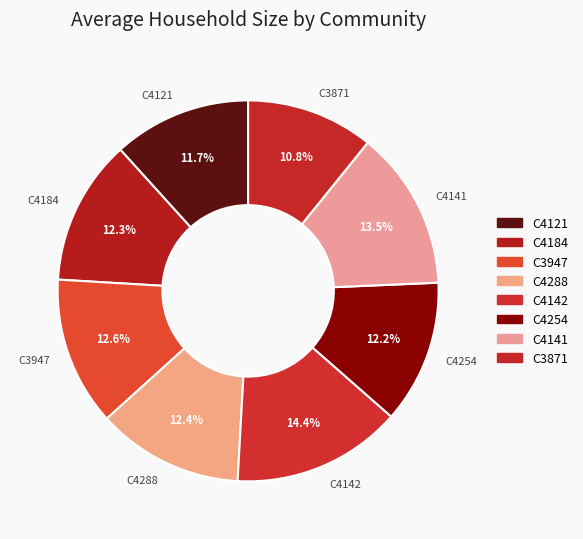

Combined, do C4288 and C4184 account for over 50%?

No